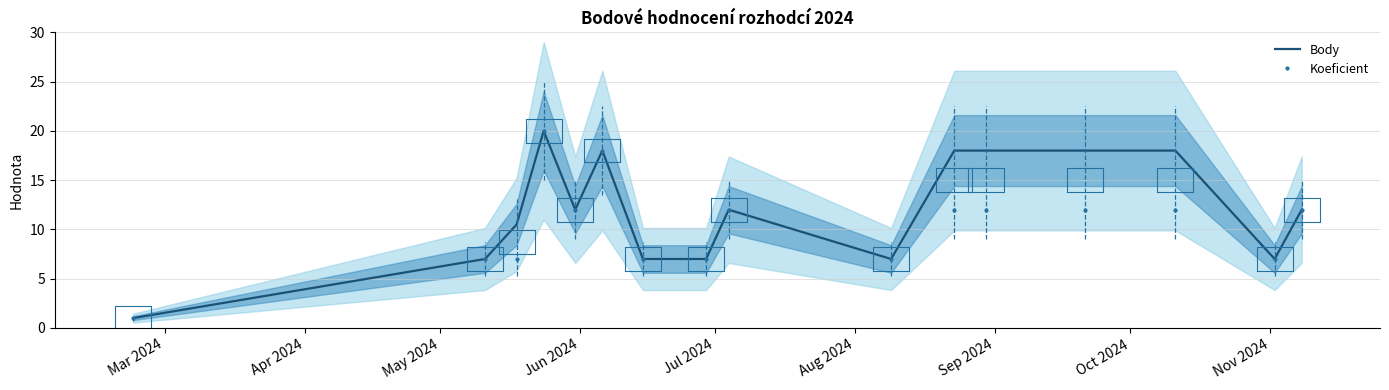

Which series has the largest range (max minus min)?

Body